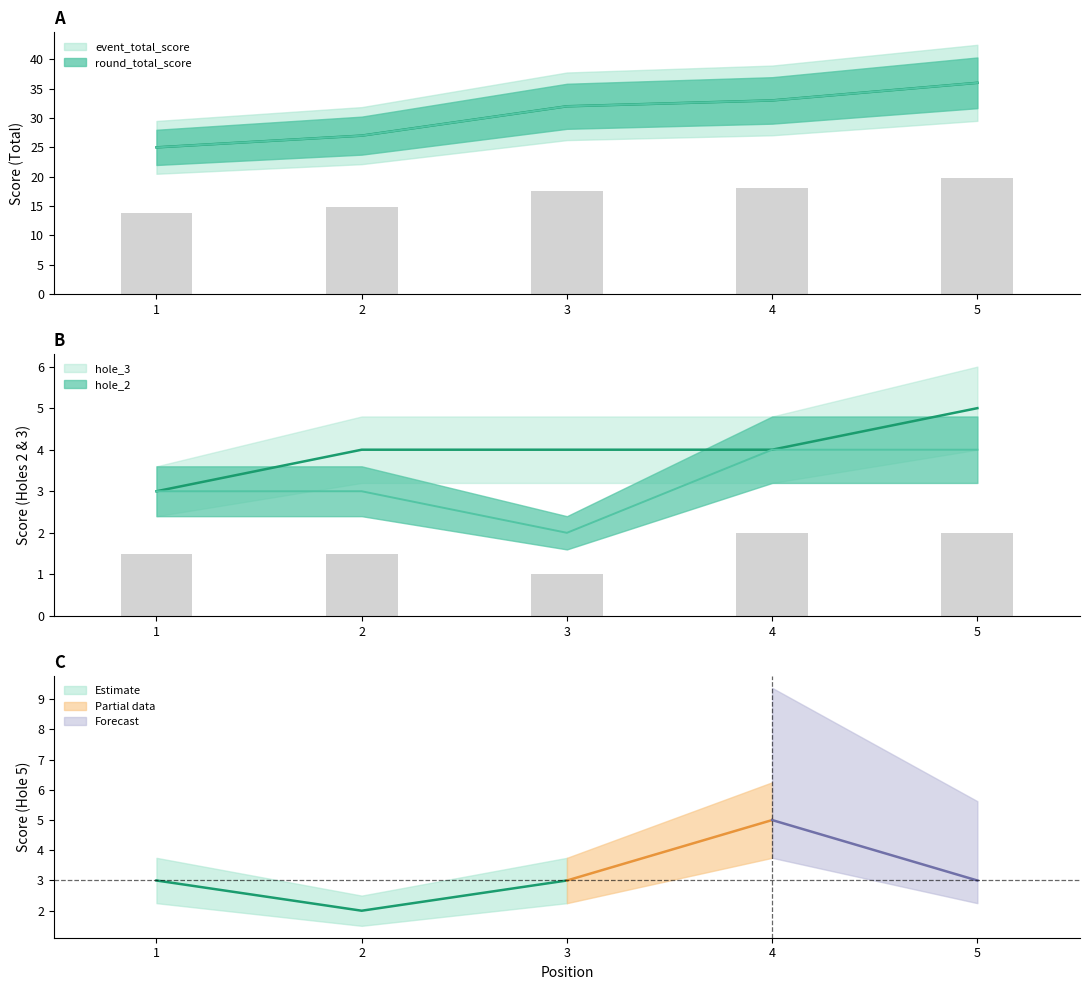

The value of event_total_score at 5 is 24. True or false?

False